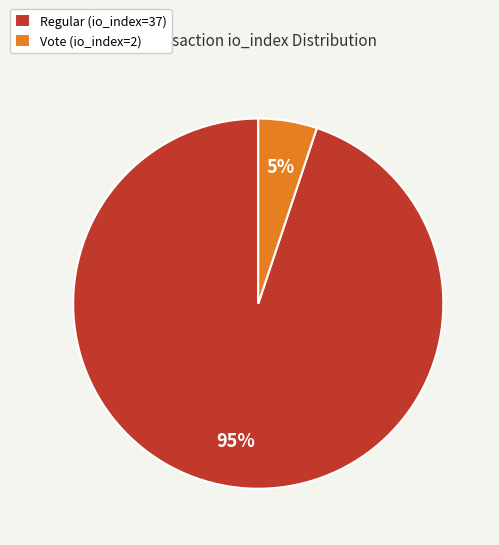

What is the majority slice?

Regular (io_index=37)